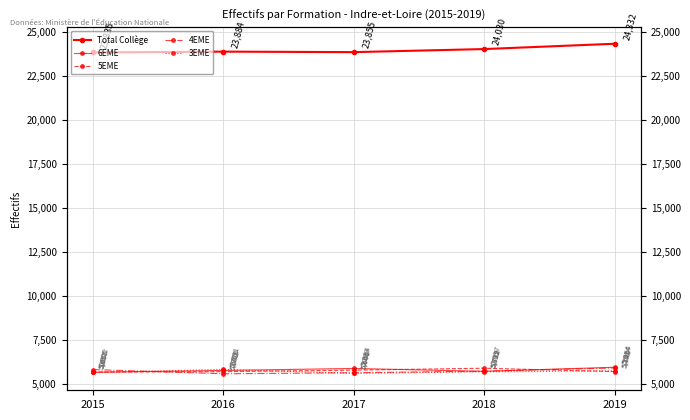

At which label is Total Collège closest to 24083?

2018